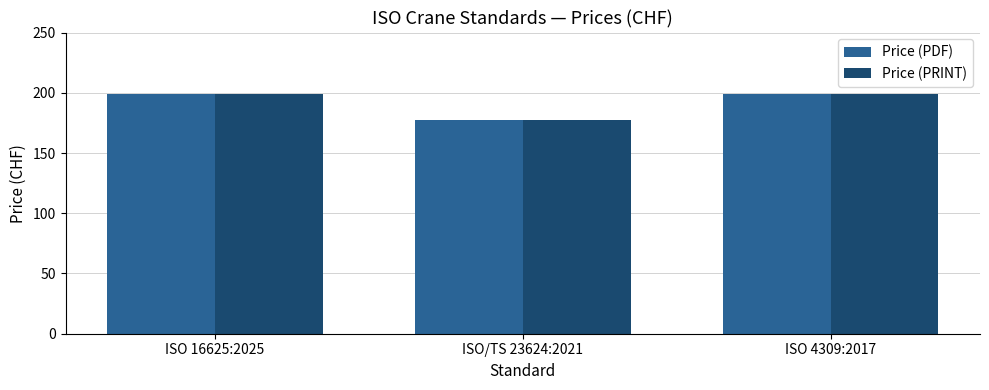

What is the lowest value of the Price (PRINT) series?

177